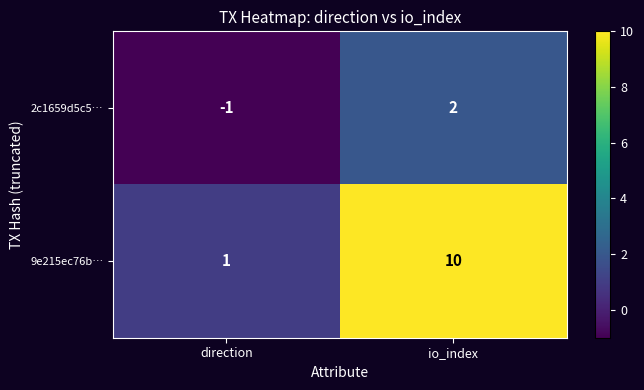

Which series has the widest spread of values?

9e215ec76b…